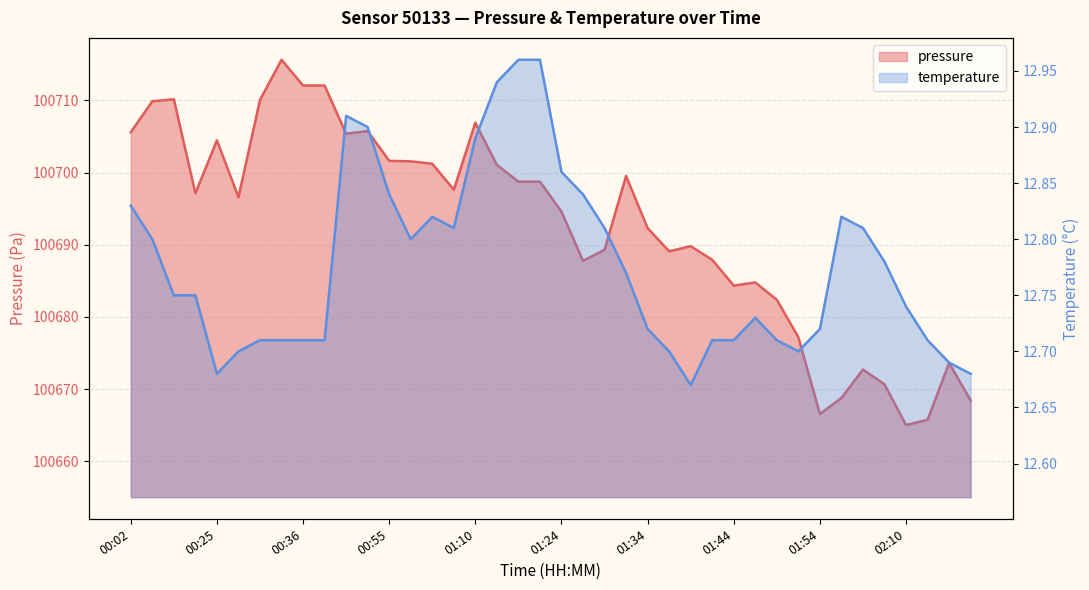

What is the difference between the temperature values at 02:07 and 01:24?

0.1